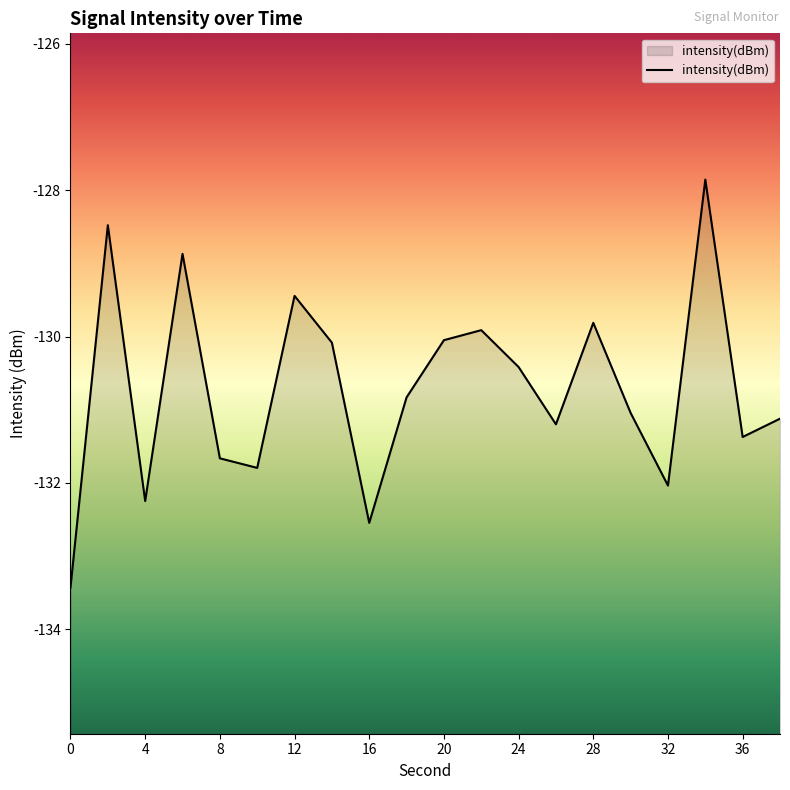

How many interior local valleys (lower than both neighbors) does the data have?

6